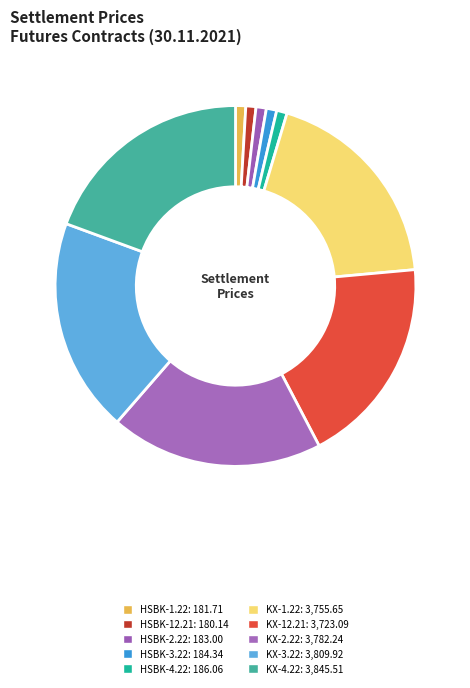

How many slices are in this pie chart?

10